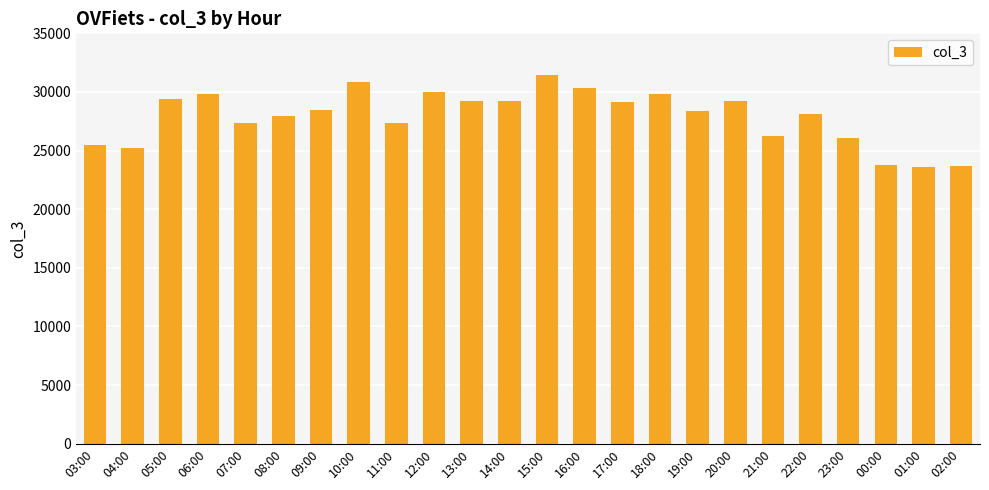

What is the ratio of the value at 21:00 to the value at 07:00?

1.0